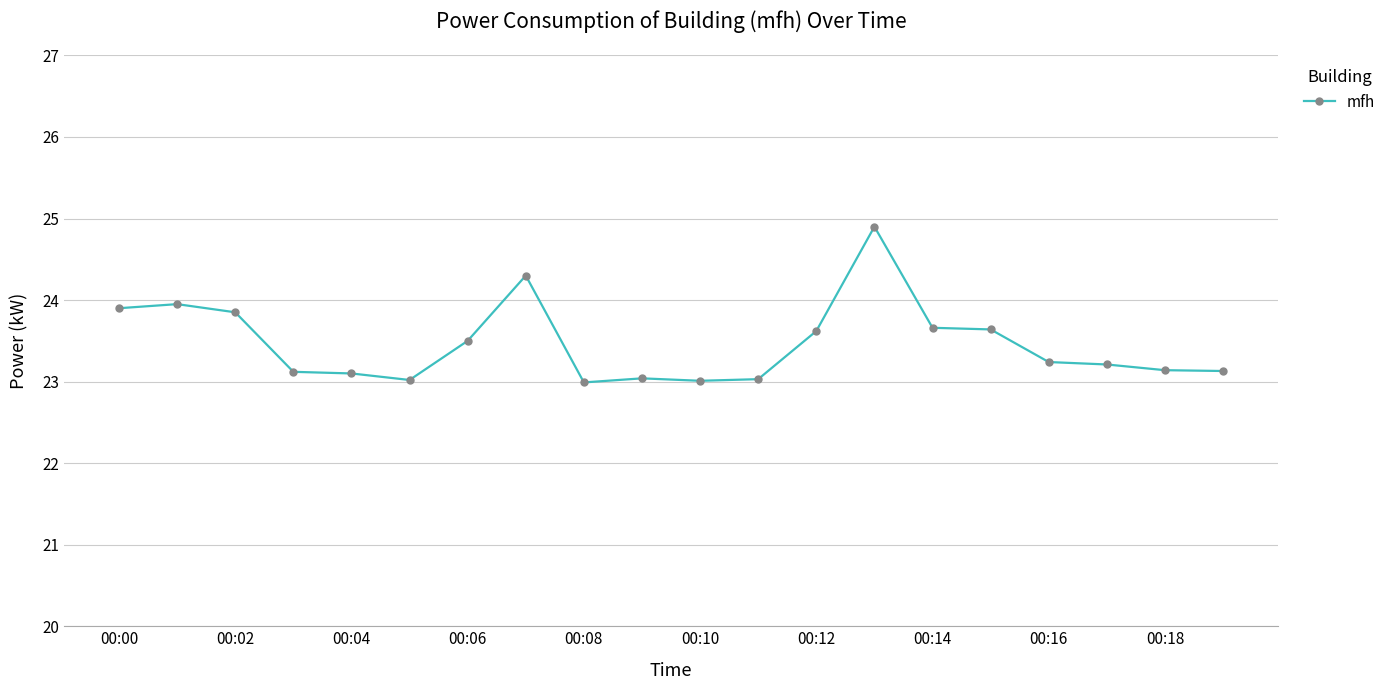

What is the difference between the second highest and second lowest values?

1.3